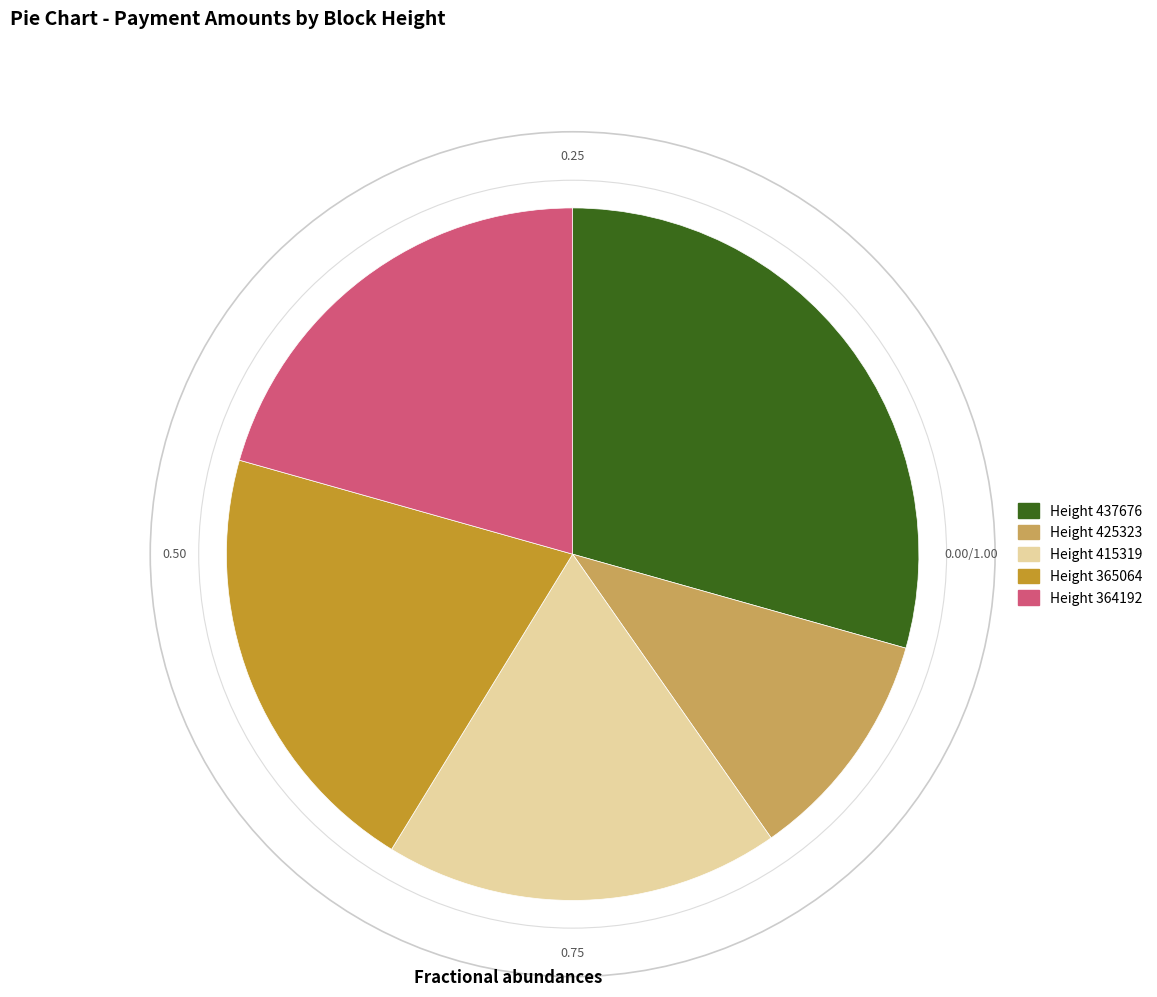

Is the sum of Height 365064 and Height 364192 greater than half?

No